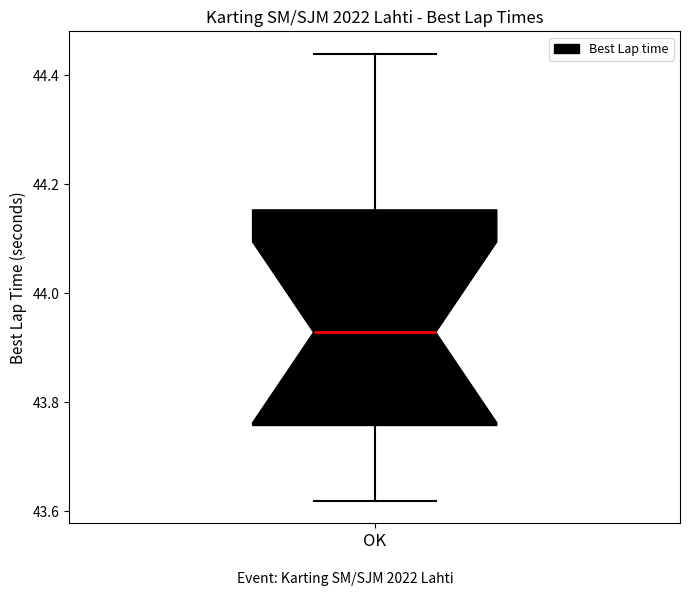

Read this box plot against the y-axis: the position of the median line, the range covered by the box, and the ends of both whiskers. The values are not printed on the chart, so give them approximately, as read against the axis.

median 43.92, box 43.76 to 44.16, whiskers 43.62 to 44.44